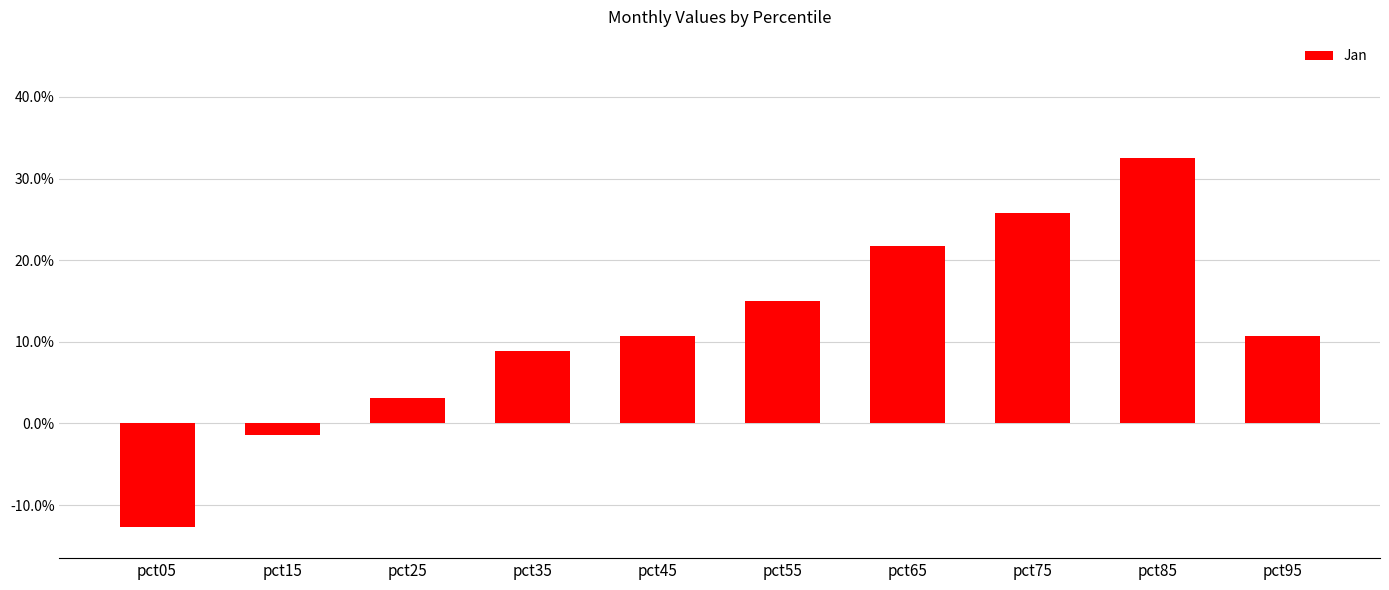

What is the average value?

0.1